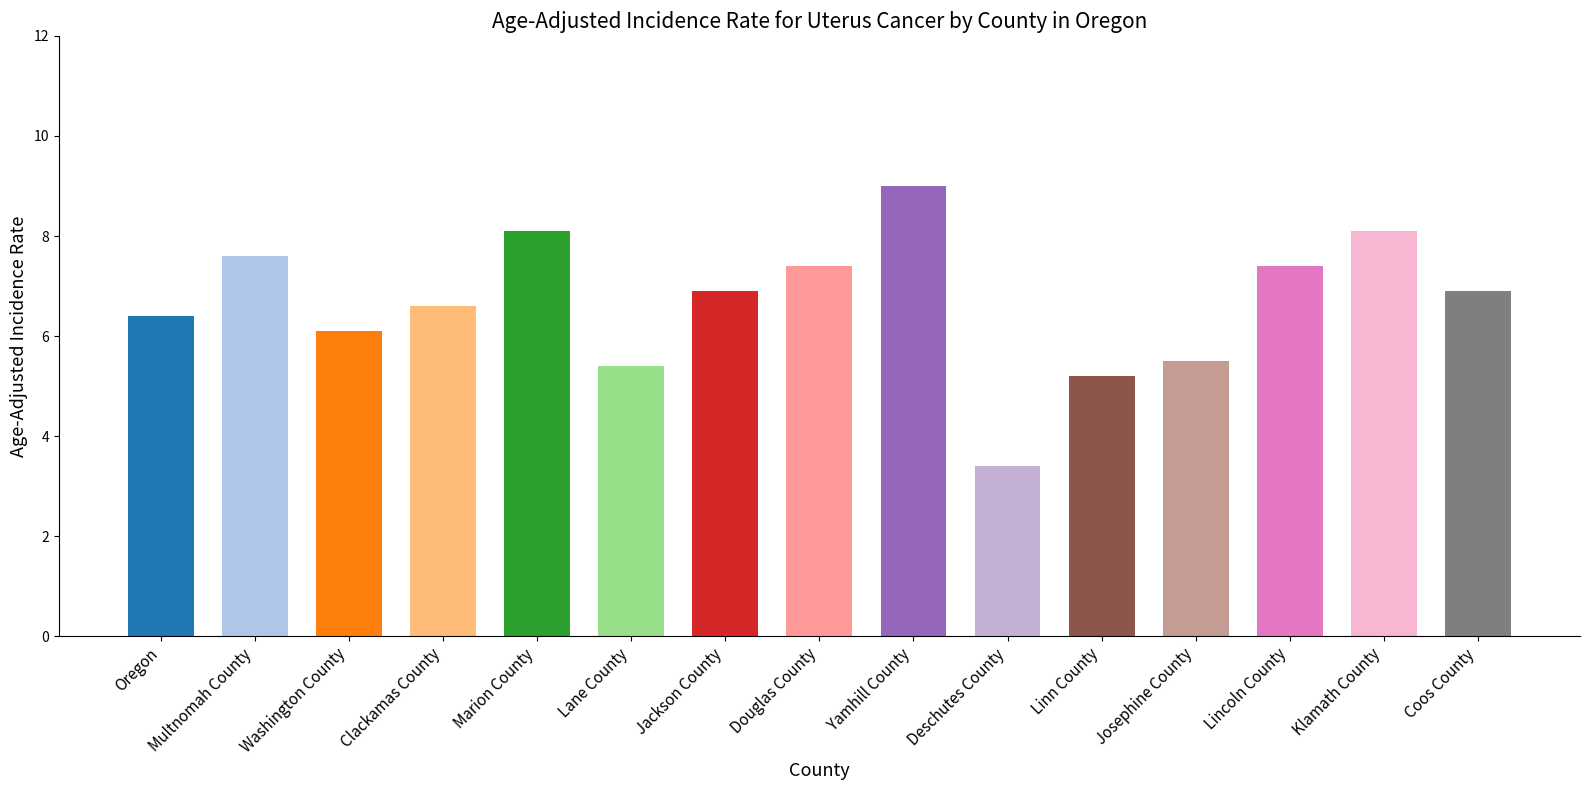

Does the chart contain stacked bars?

No